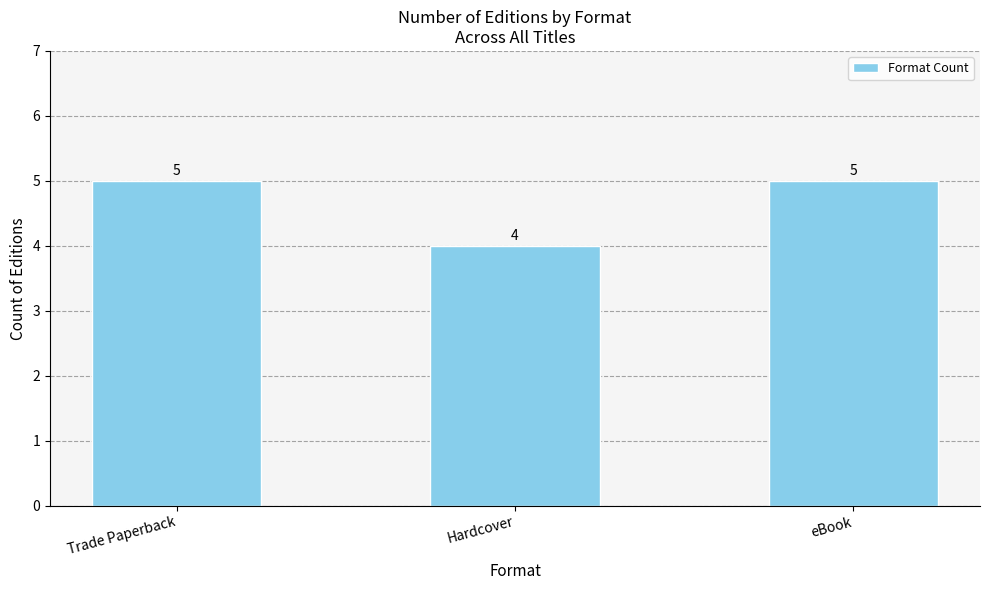

Reading left to right, what are all the values shown in this chart?

Trade Paperback=5	Hardcover=4	eBook=5